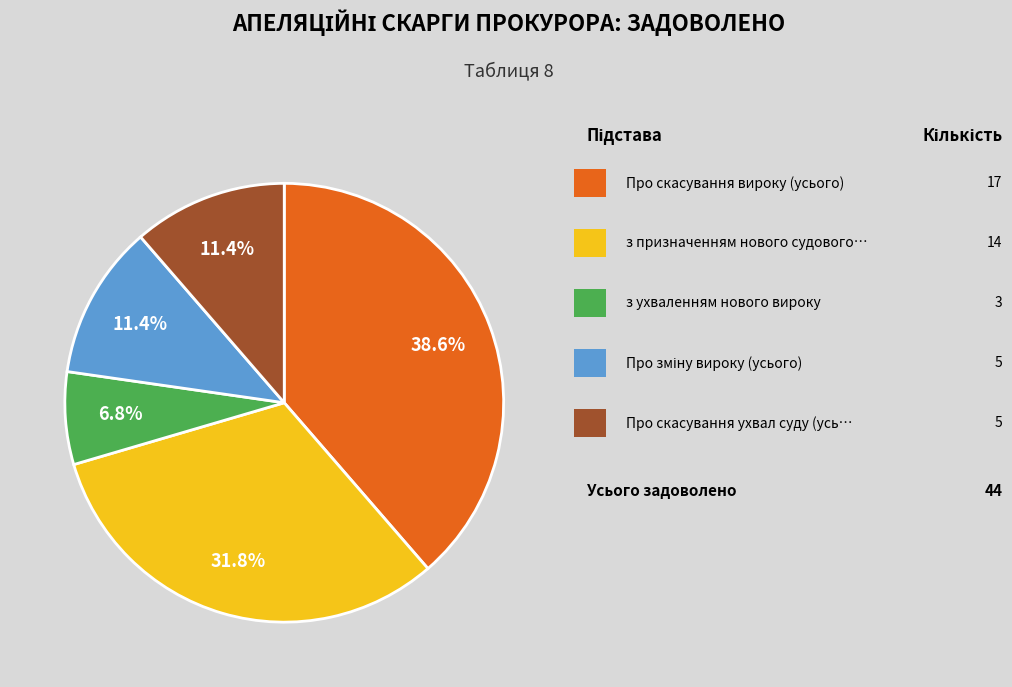

Does any single category account for the majority?

No